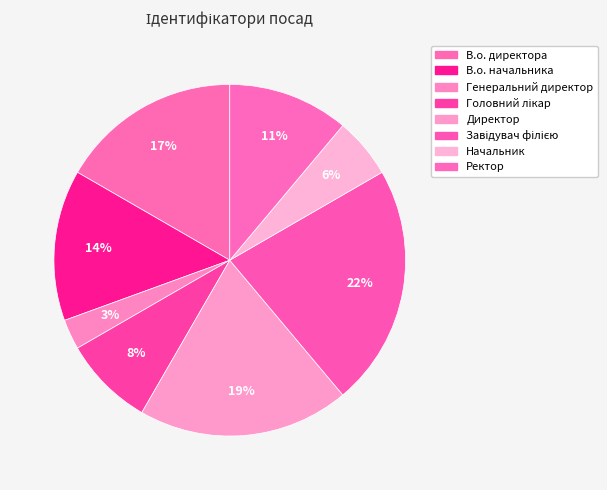

How many slices are in this pie chart?

8